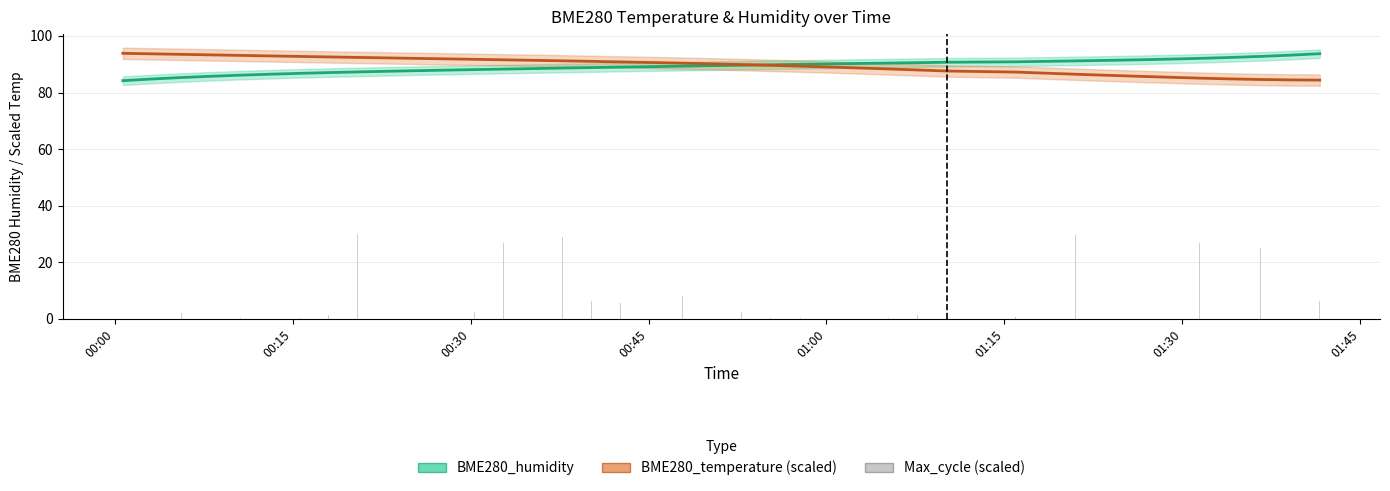

What is the highest value of the BME280_humidity series?

93.7